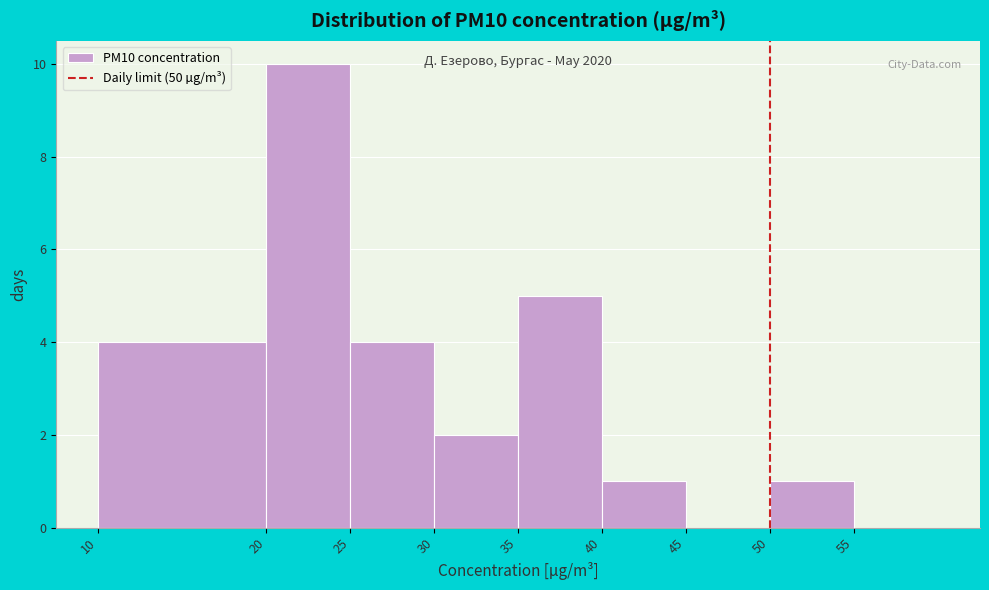

Over which range of the x-axis is the bar tallest?

20 to 25